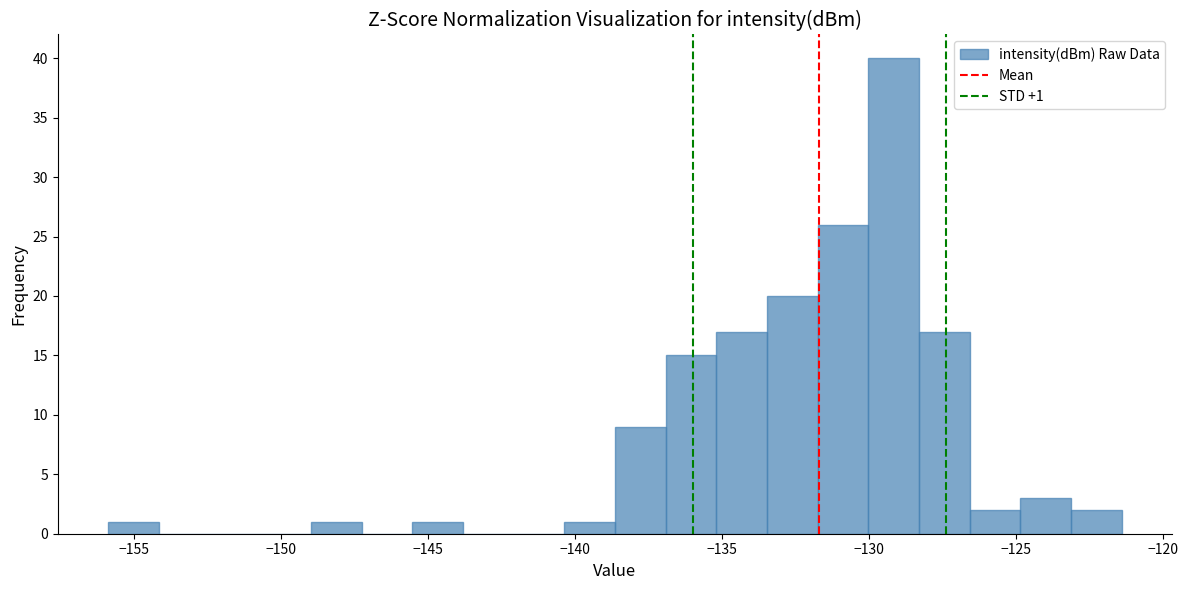

Around what value on the x-axis is the tallest bar? Give the approximate position of its centre, as read against the axis.

-129.0